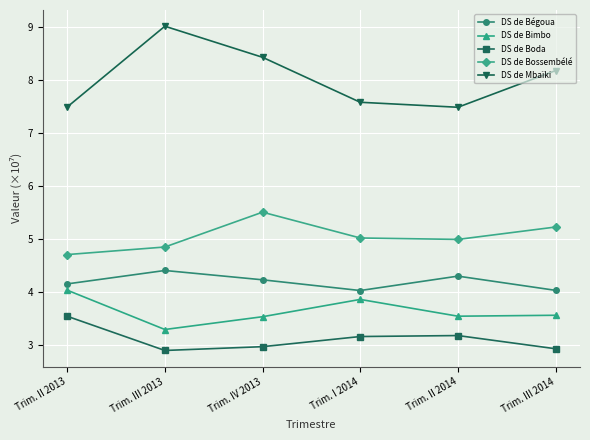

What is the sum of all DS de Mbaïki values?

48.2